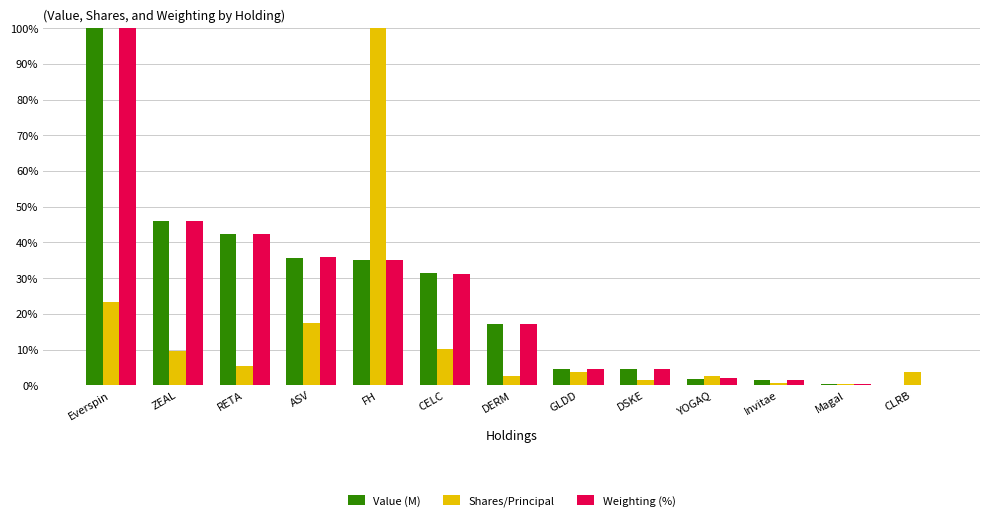

True or false: Weighting (%) has a value of 31.3 at CELC.

True